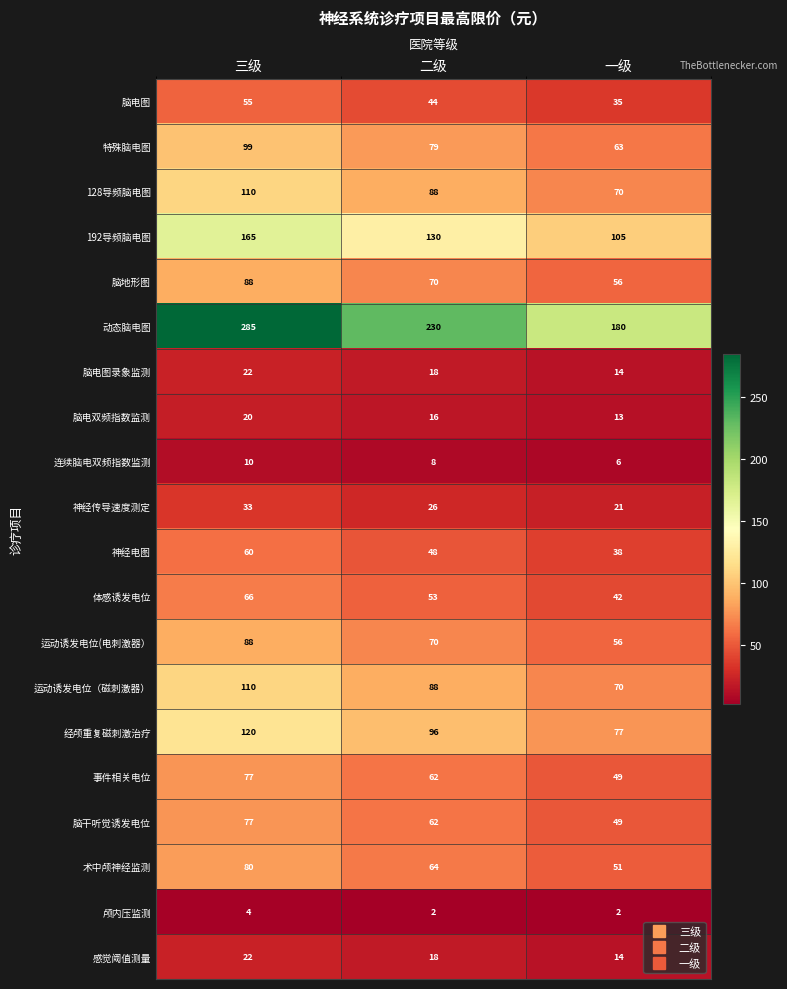

Between 三级 and 二级, which series saw the biggest shift?

动态脑电图